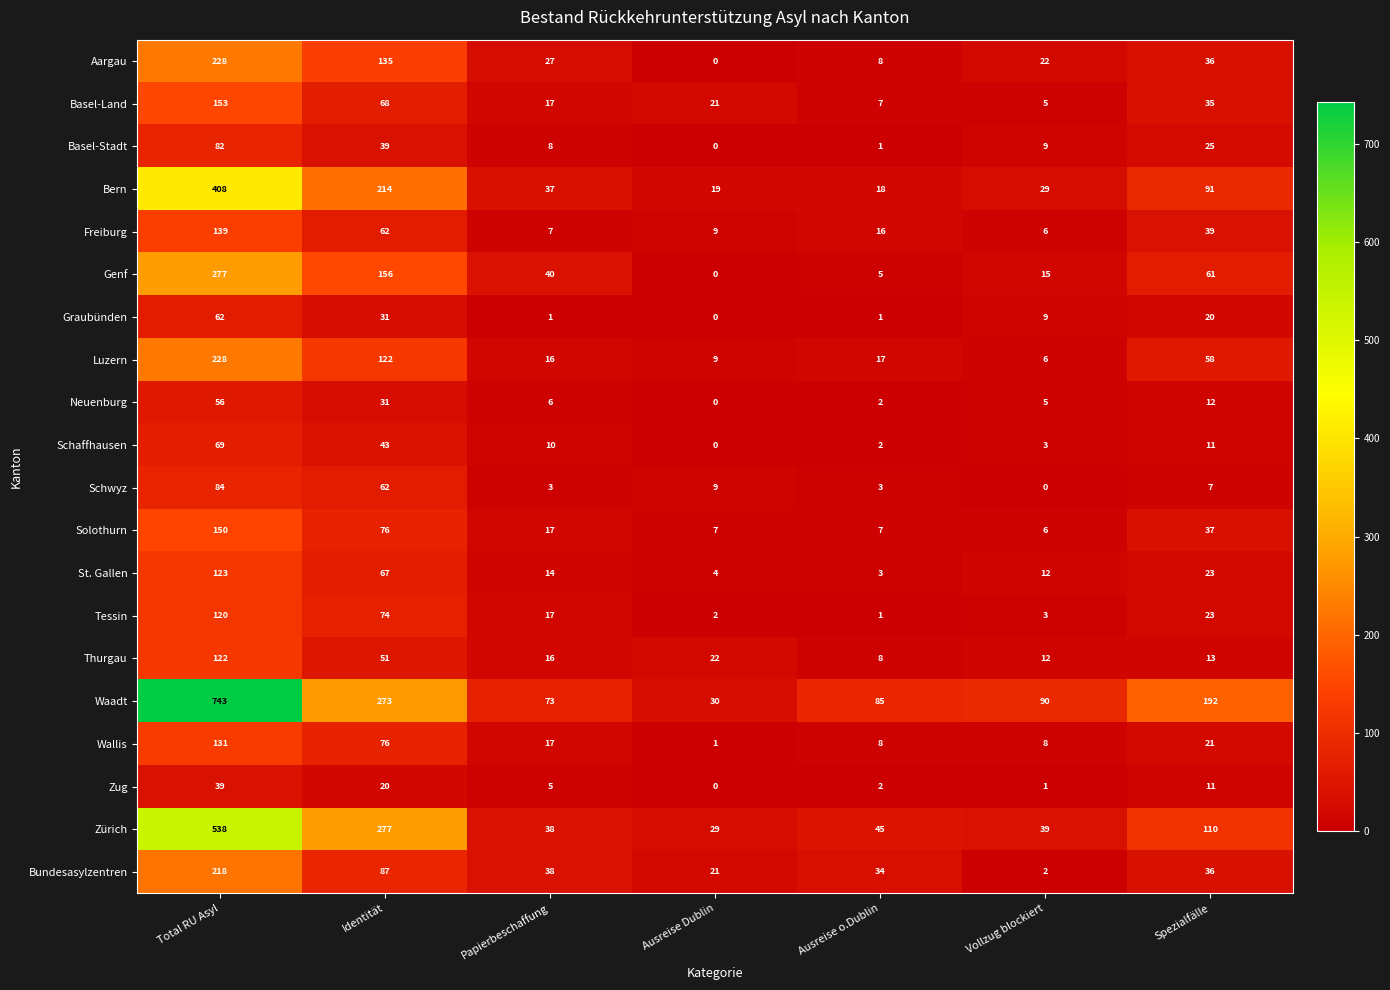

List the labels in order of Freiburg value, smallest first.

Vollzug blockiert, Papierbeschaffung, Ausreise Dublin, Ausreise o.Dublin, Spezialfälle, Identität, Total RU Asyl